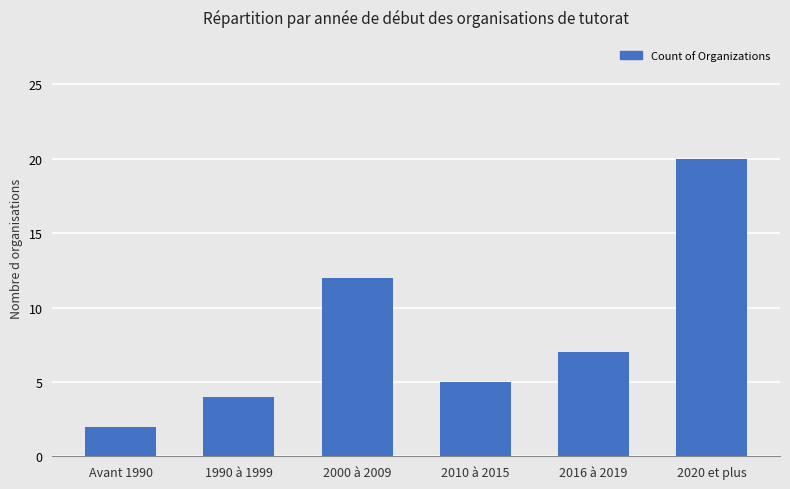

What is the label of the 4th bar from the right?

2000 à 2009